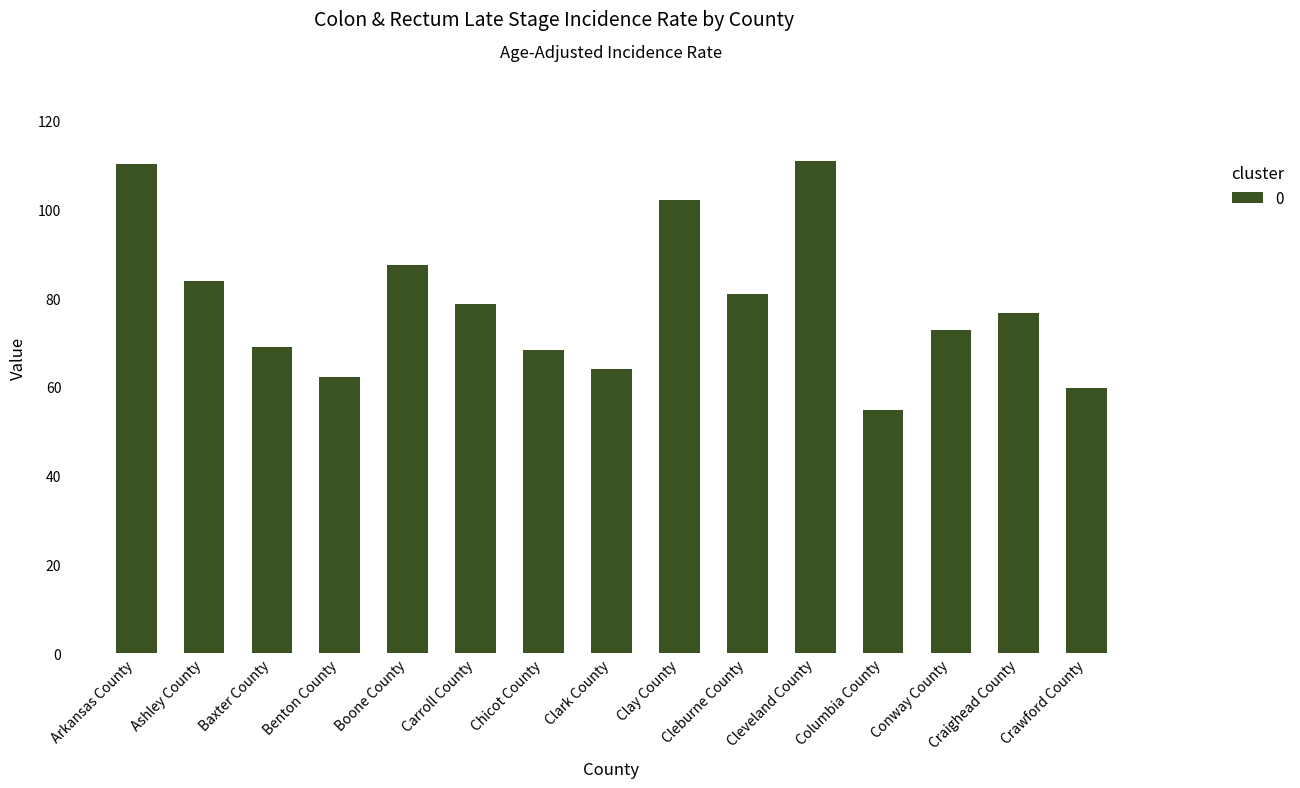

How many categories are shown in the chart?

15